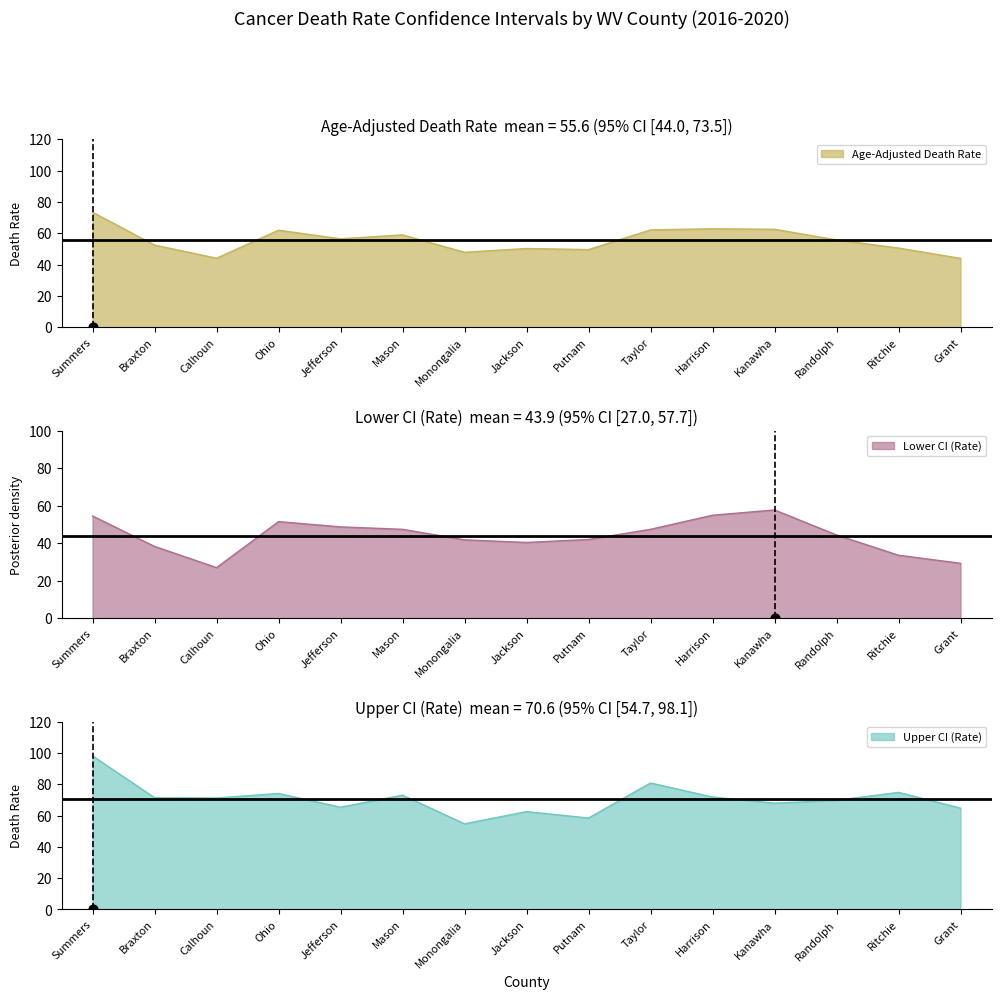

Which series reaches the maximum Y coordinate?

Upper CI (Rate)